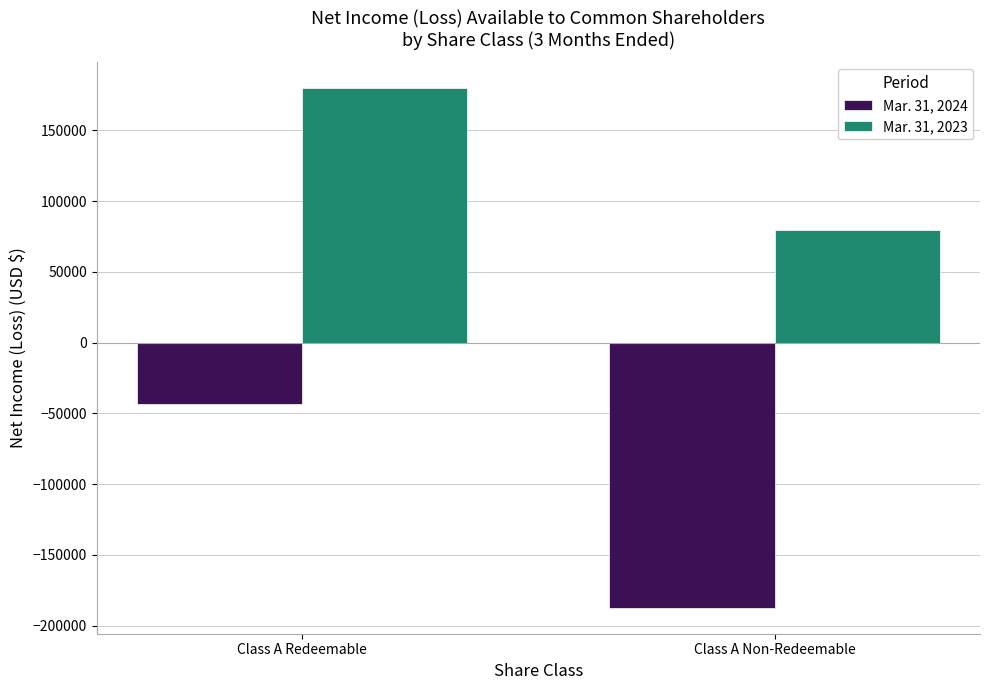

Rank the categories by Mar. 31, 2024 value from highest to lowest.

Class A Redeemable, Class A Non-Redeemable